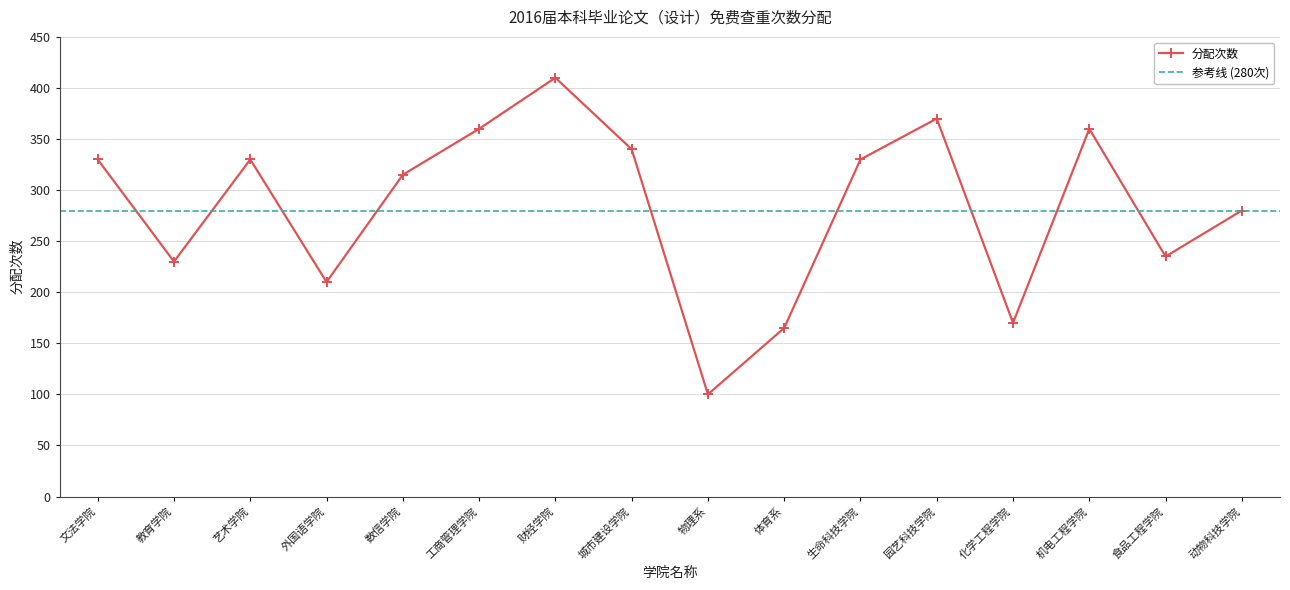

How many lines are shown in the chart?

1